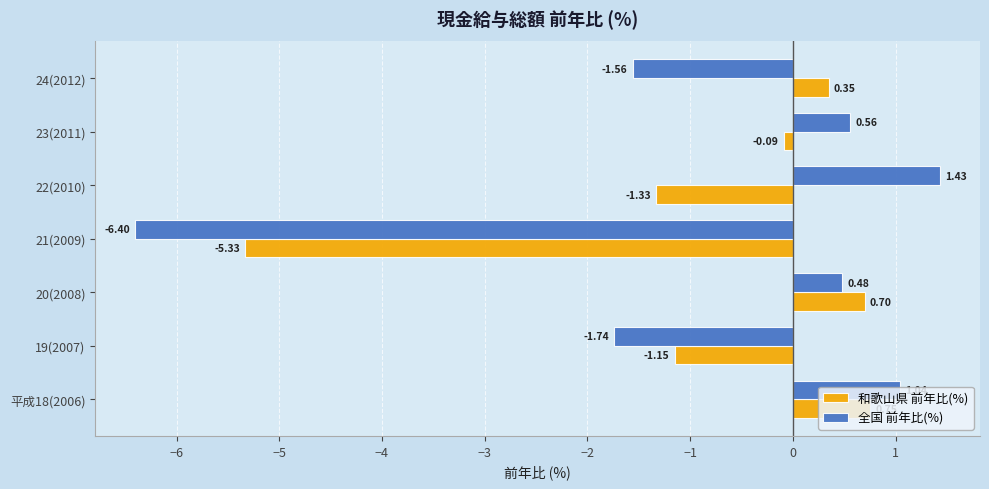

Which series has the largest total across all categories?

和歌山県 前年比(%)